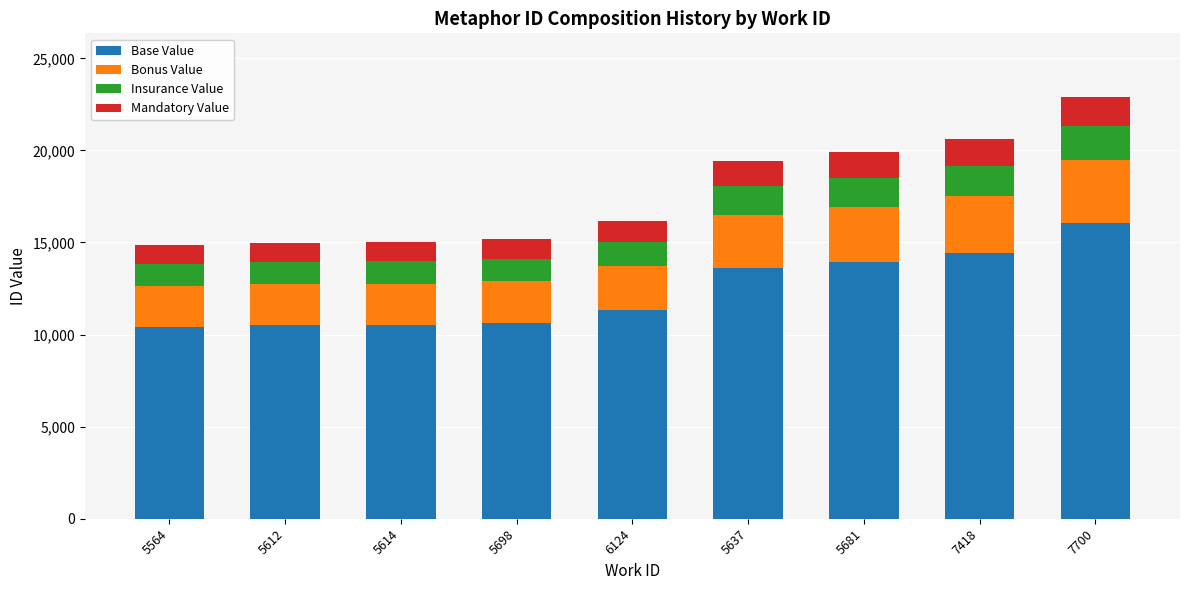

Is it true that Base Value equals 15551.5 at 5612?

False